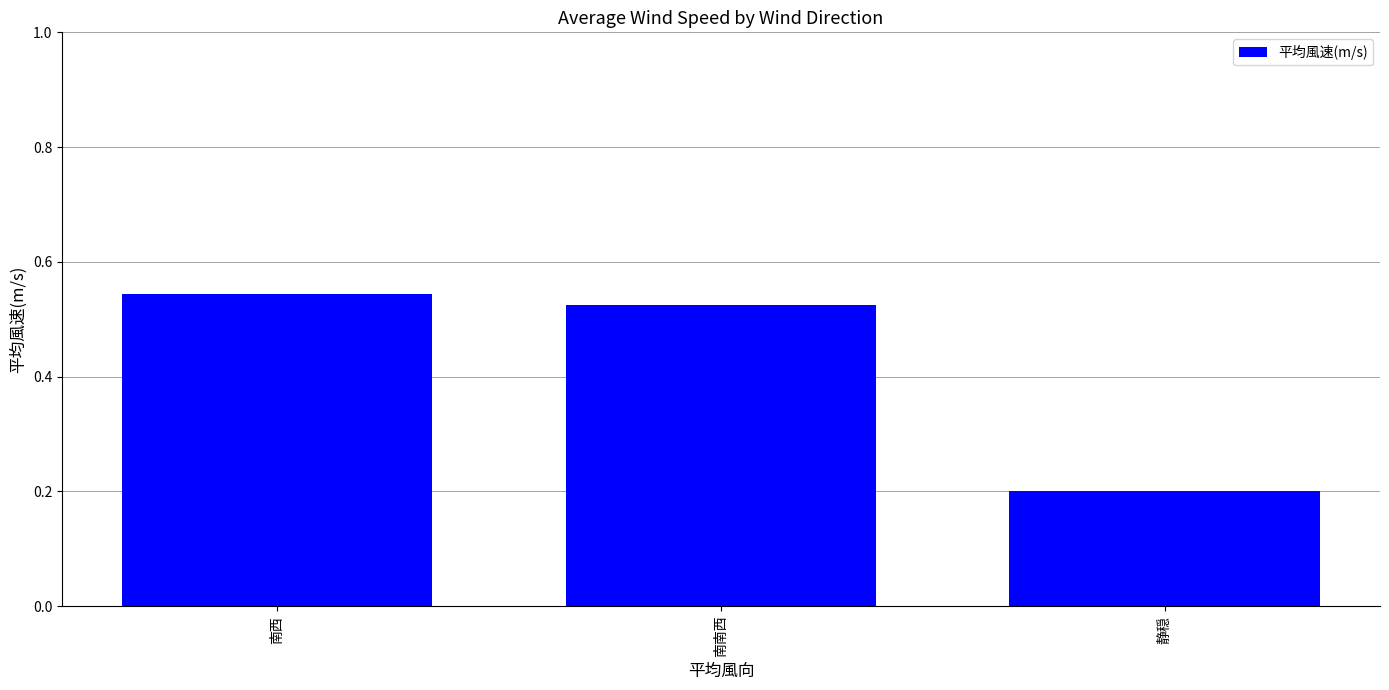

Is it true that the value at 南南西 is 0.1?

False